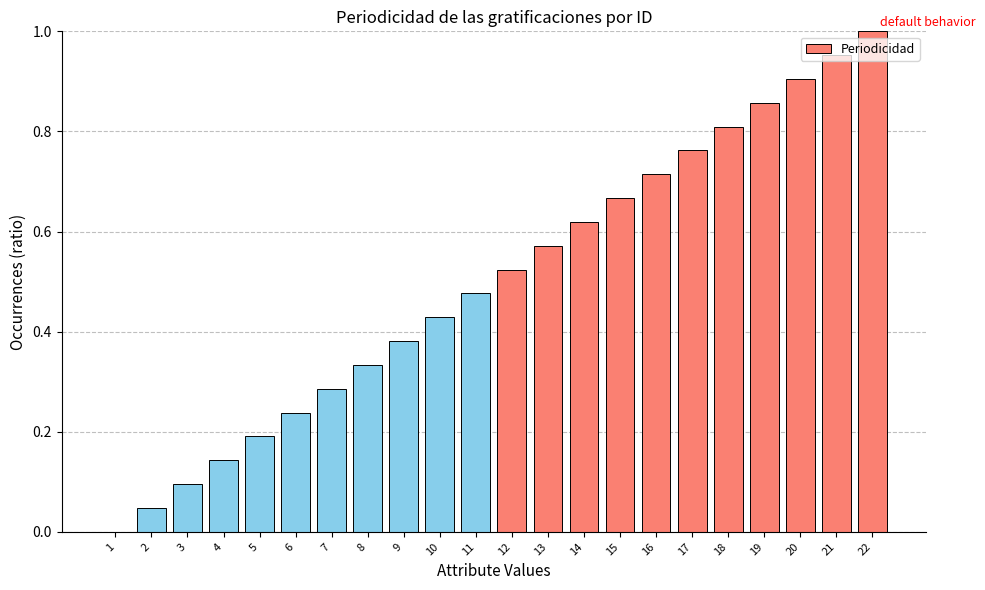

What is the change in value from 2 to 21?

+0.9